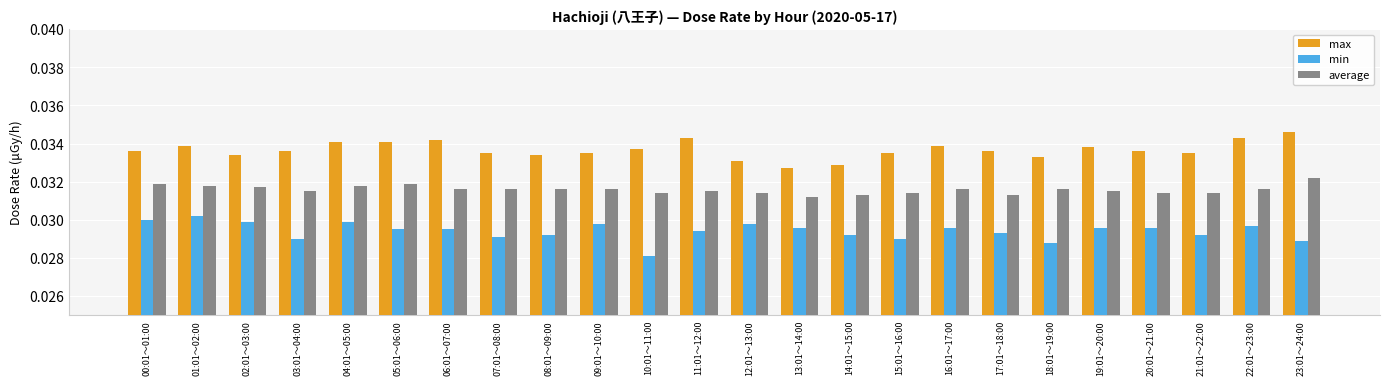

How many groups of bars are there?

24